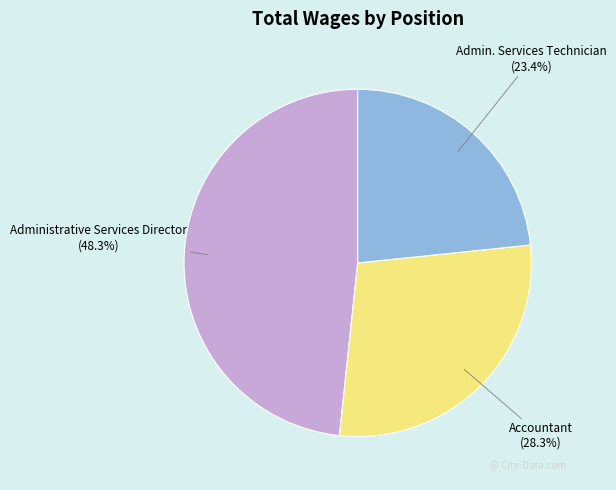

Count the number of slices in the pie.

3